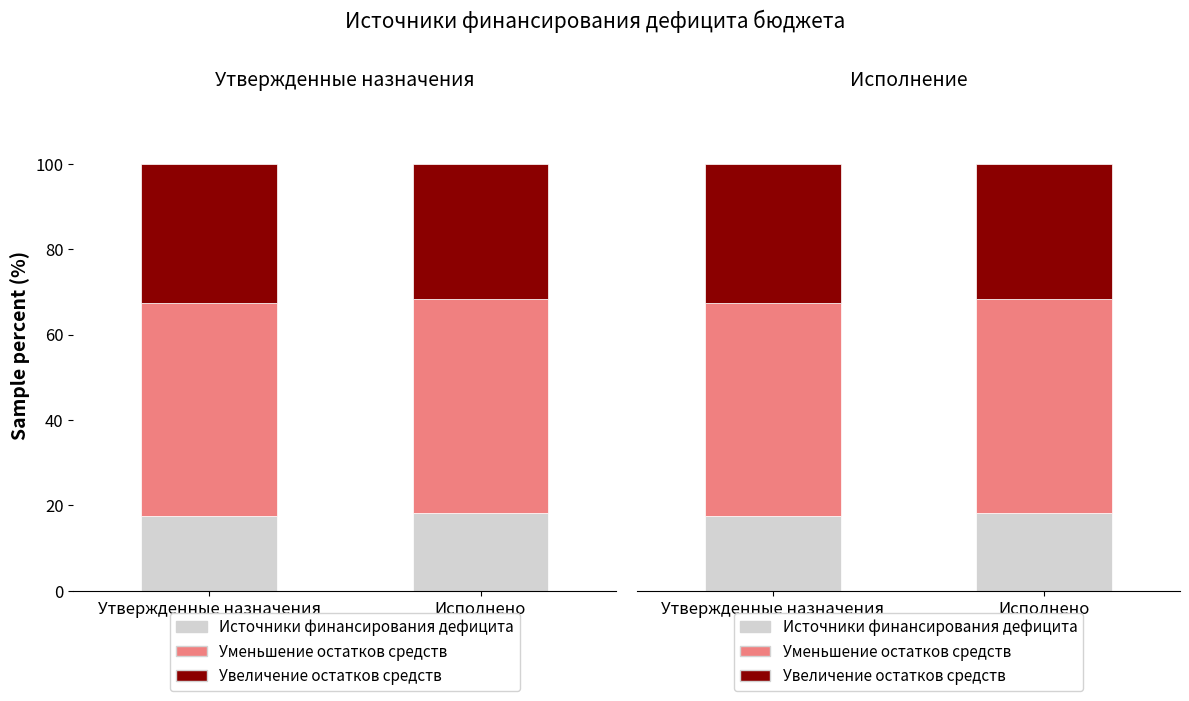

What is the difference between the Увеличение остатков средств values at Исполнено and Утвержденные назначения?

0.8